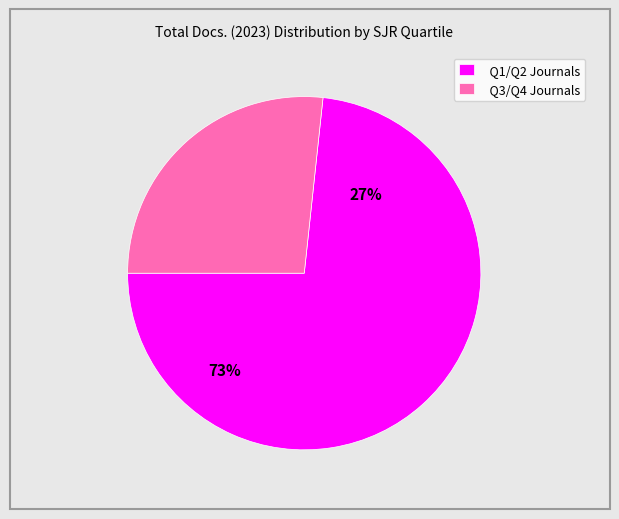

The Investigative Ophthalmology slice represents 32% of the pie. True or false?

False